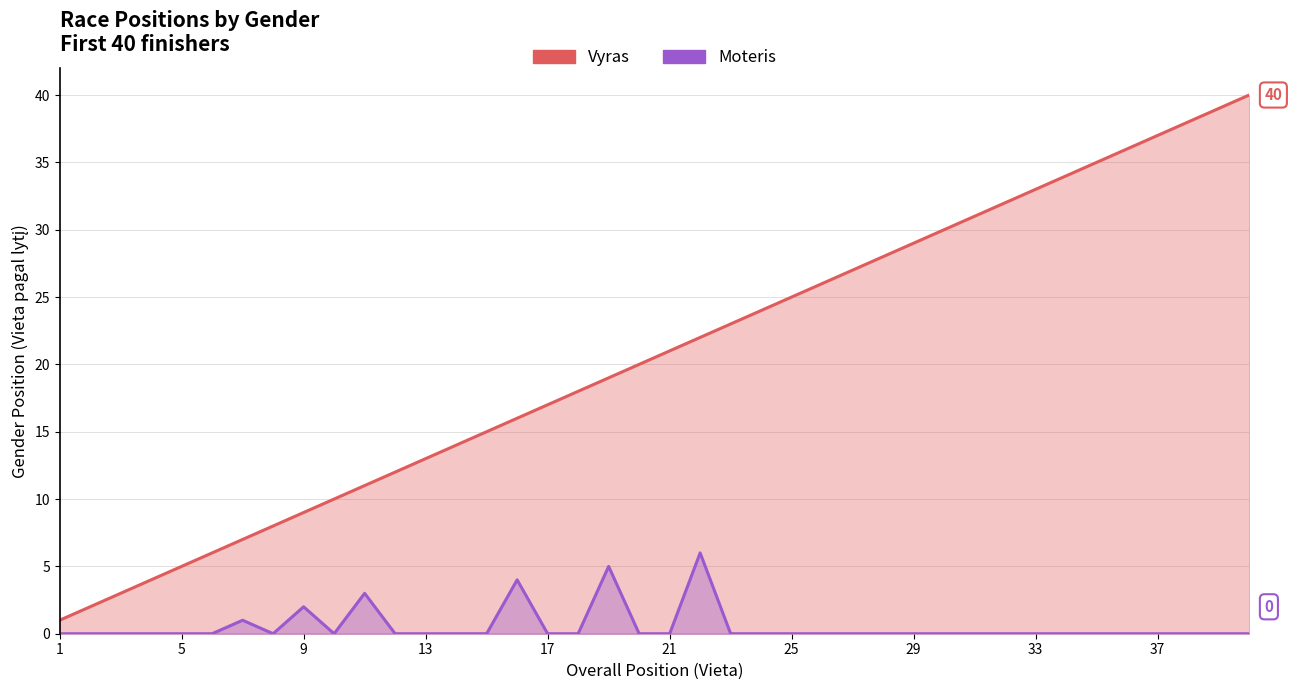

Rank the series by their average value, from lowest to highest.

Moteris, Vyras